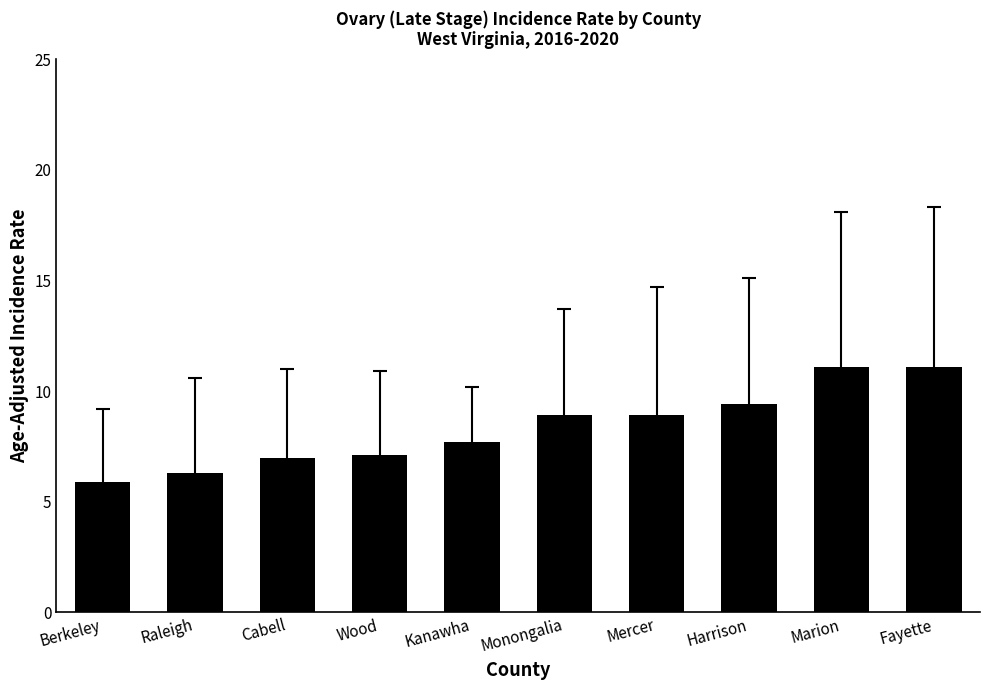

What is the value of the 10th bar from the left?

11.1